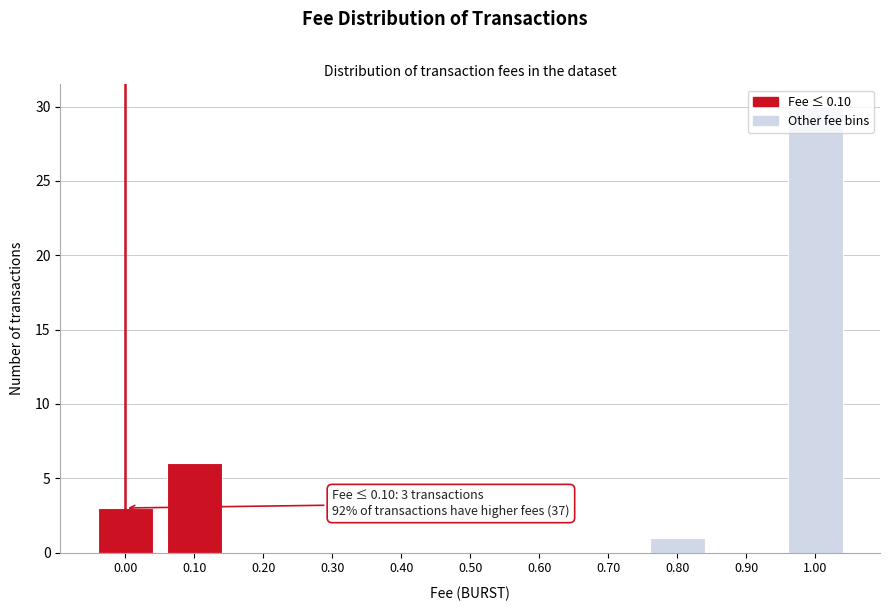

The value at 0.30 is 10. True or false?

False